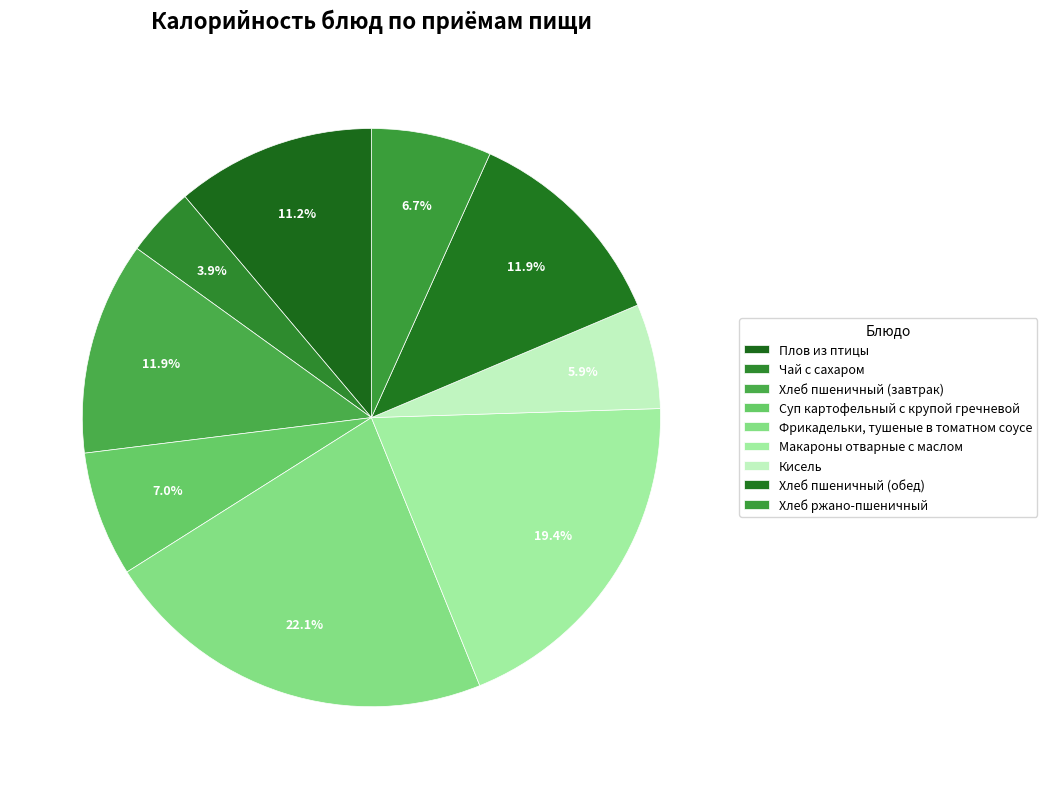

How many segments does this pie chart have?

9